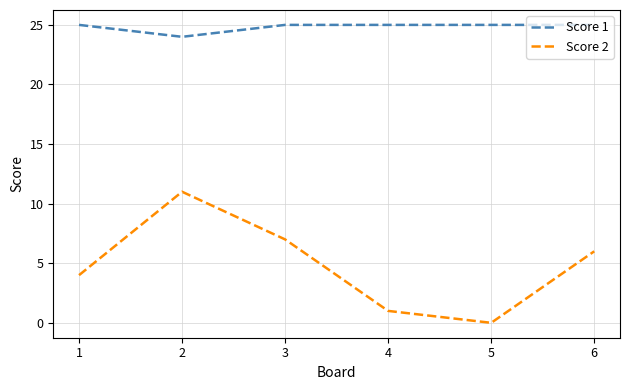

Reading left to right, transcribe all the data shown in this chart.

Score 1: 25	24	25	25	25	25
Score 2: 4	11	7	1	0	6